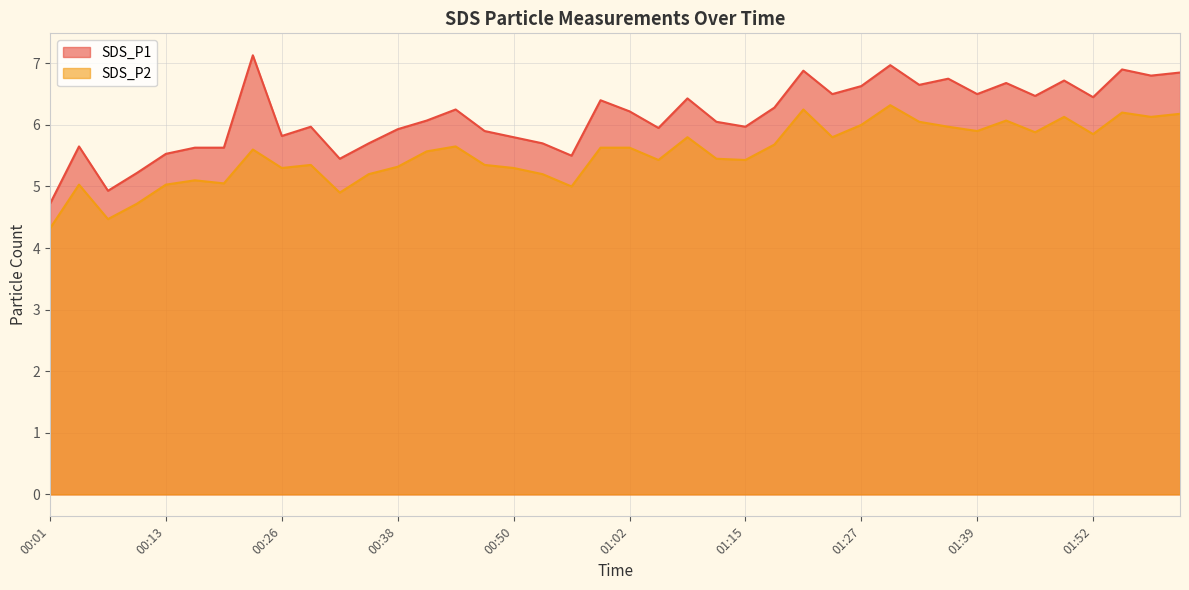

Which series has the widest spread of values?

SDS_P1